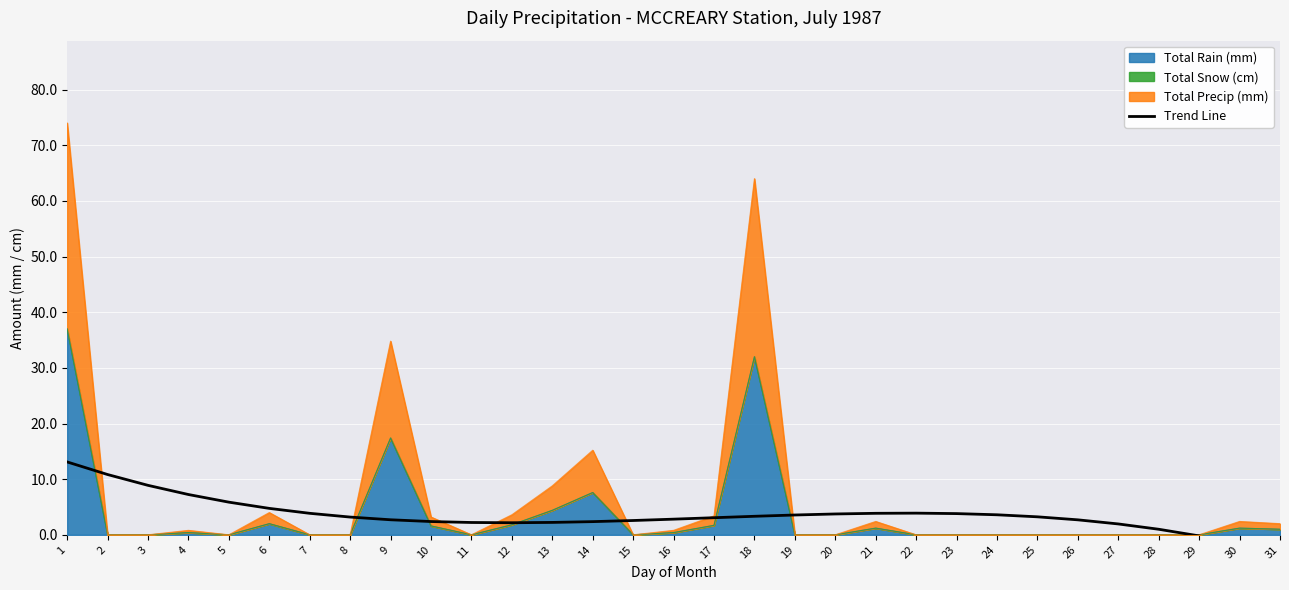

At which category does the data reach its first local valley?

12